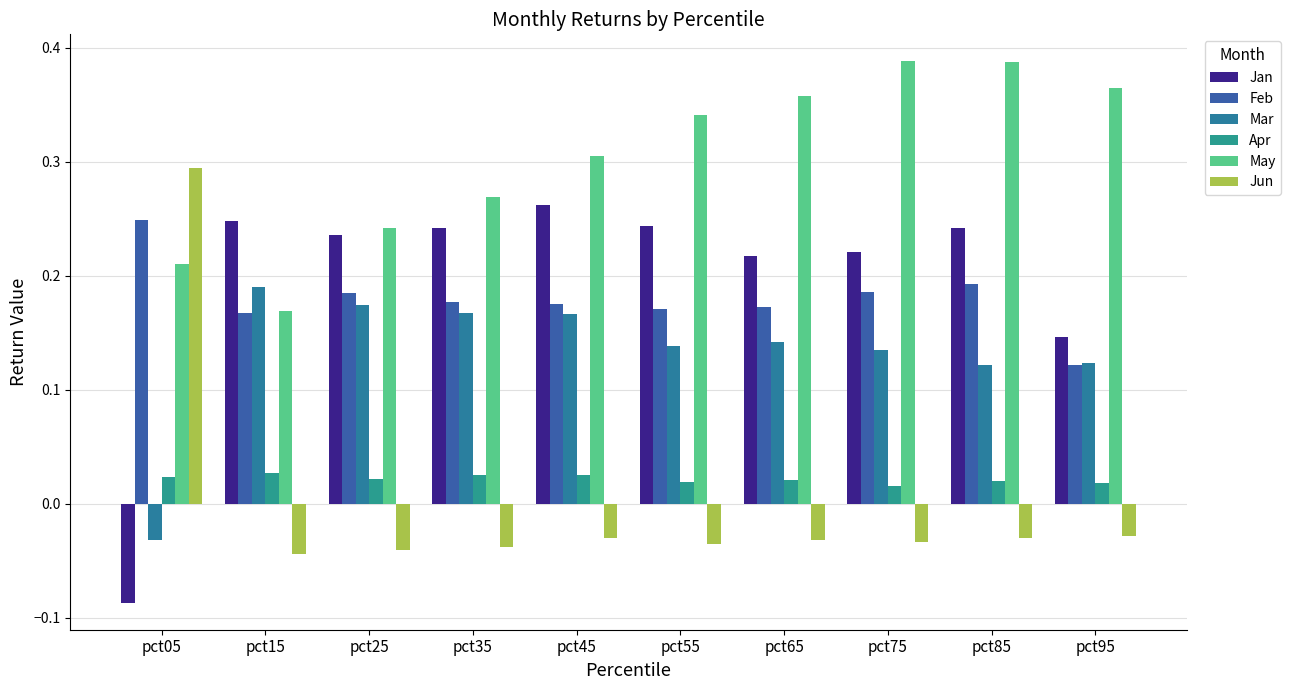

Where is Feb nearest to the value 0?

pct95